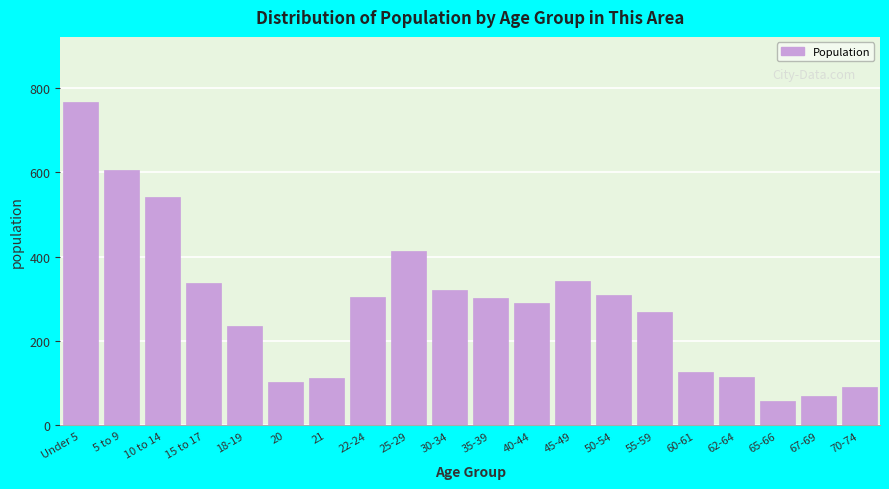

Approximately how many times larger is the value at 20 compared to 35-39?

0.3